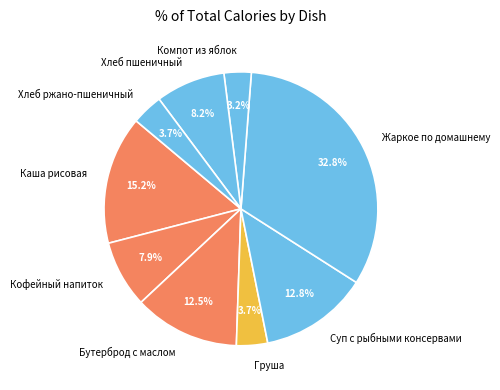

Does any single category account for the majority?

No